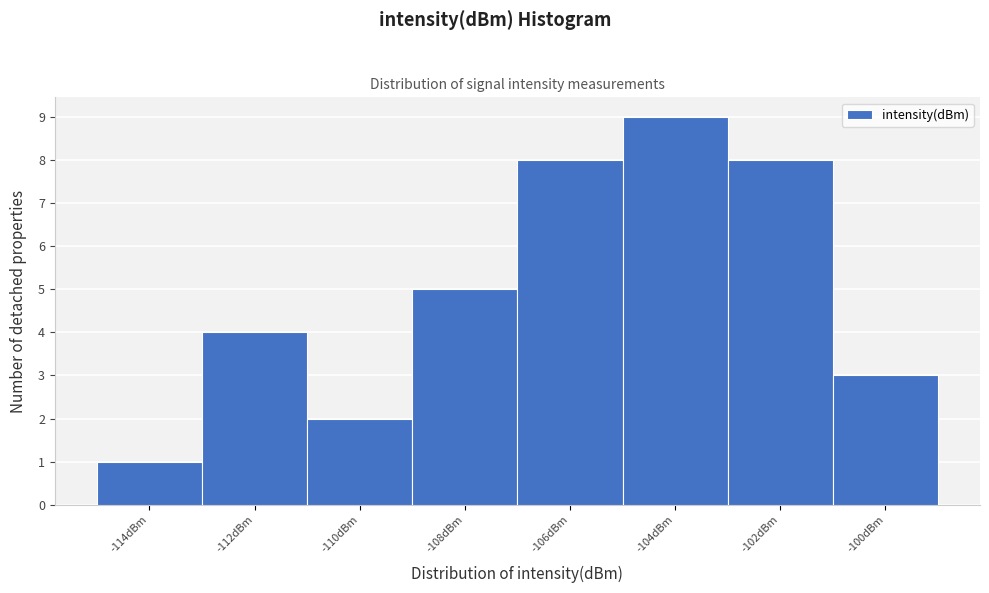

Reading left to right, list every bar in this chart as the range it spans on the x-axis followed by its height. The values are not printed on the chart, so give them approximately, as read against the axis.

-115 to -113: 1
-113 to -111: 4
-111 to -109: 2
-109 to -107: 5
-107 to -105: 8
-105 to -103: 9
-103 to -101: 8
-101 to -99: 3